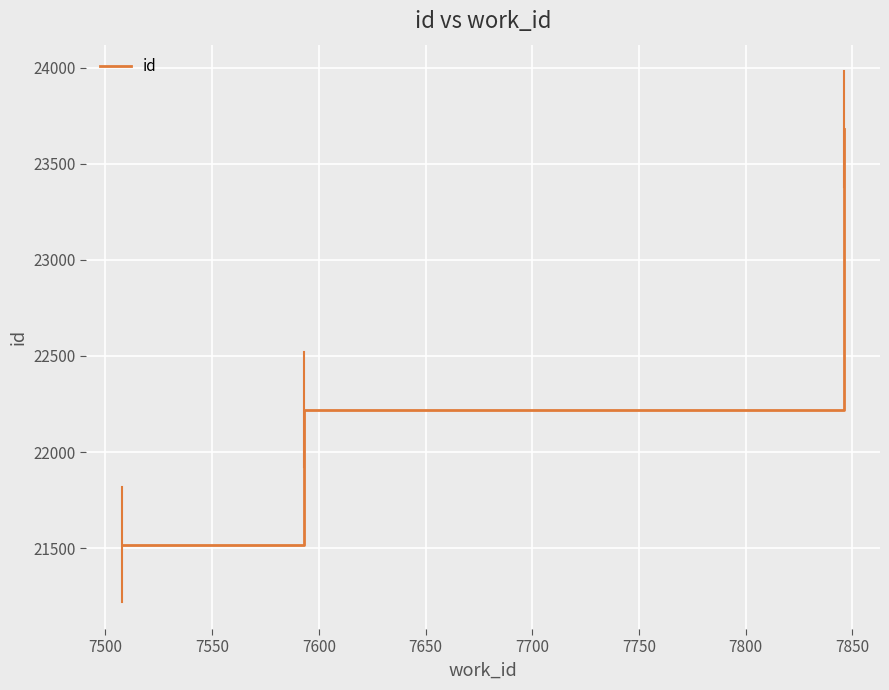

What is the maximum value shown in the chart?

23681